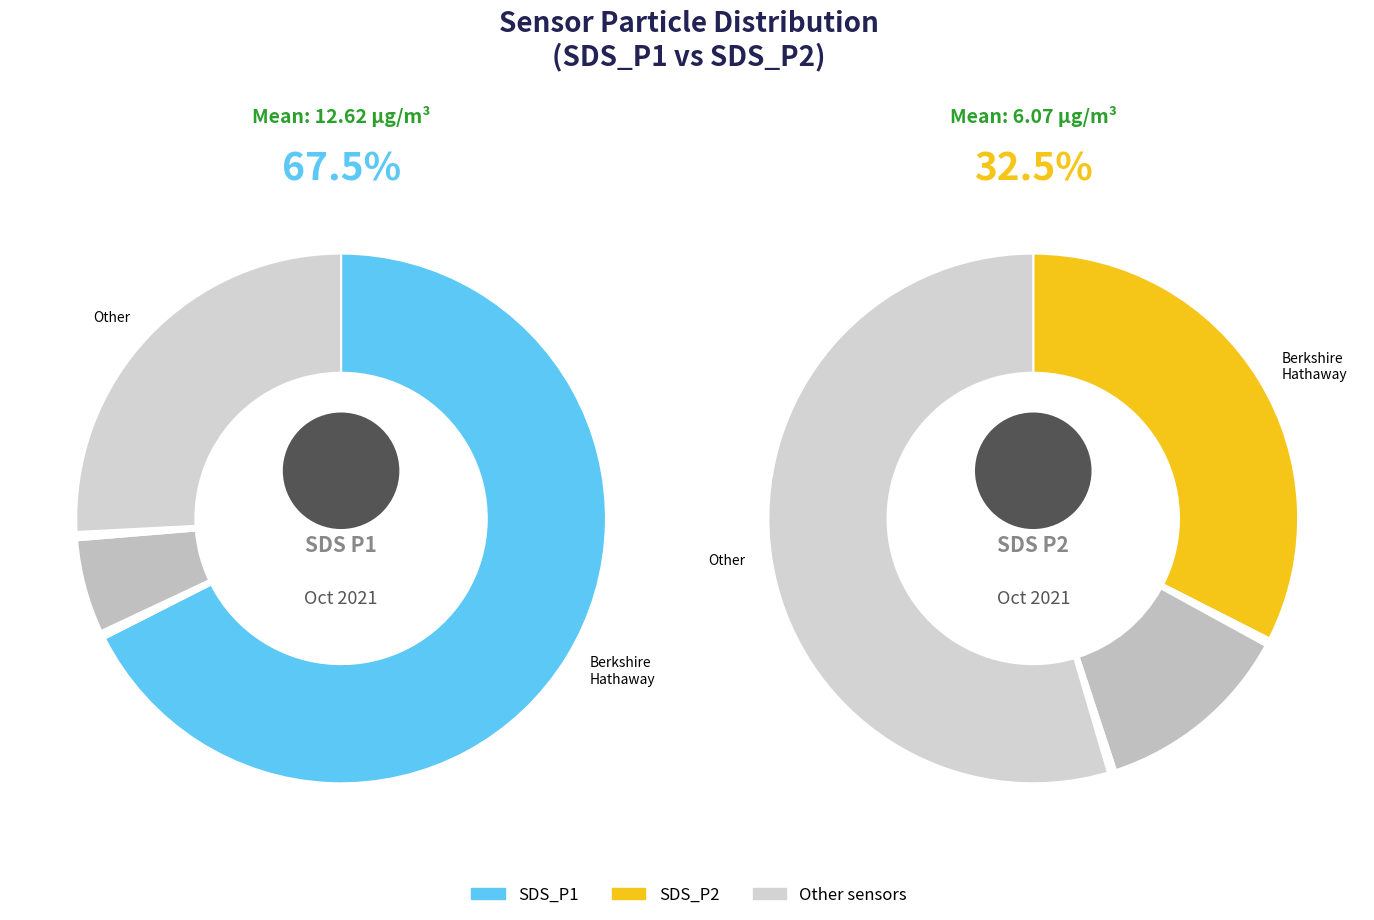

Is 6 the majority of the pie?

No